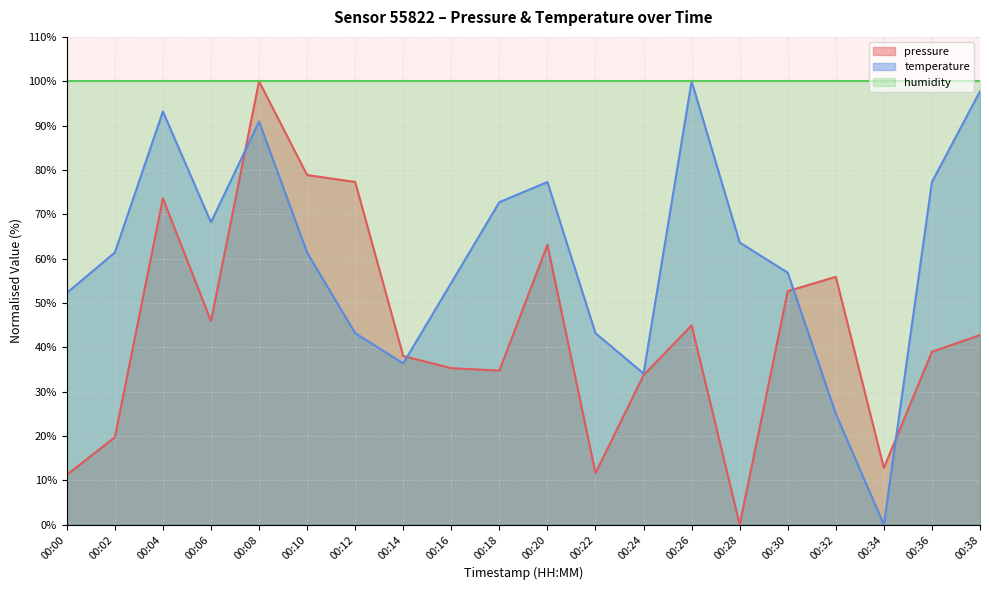

What is the sum of all pressure values?

871.2